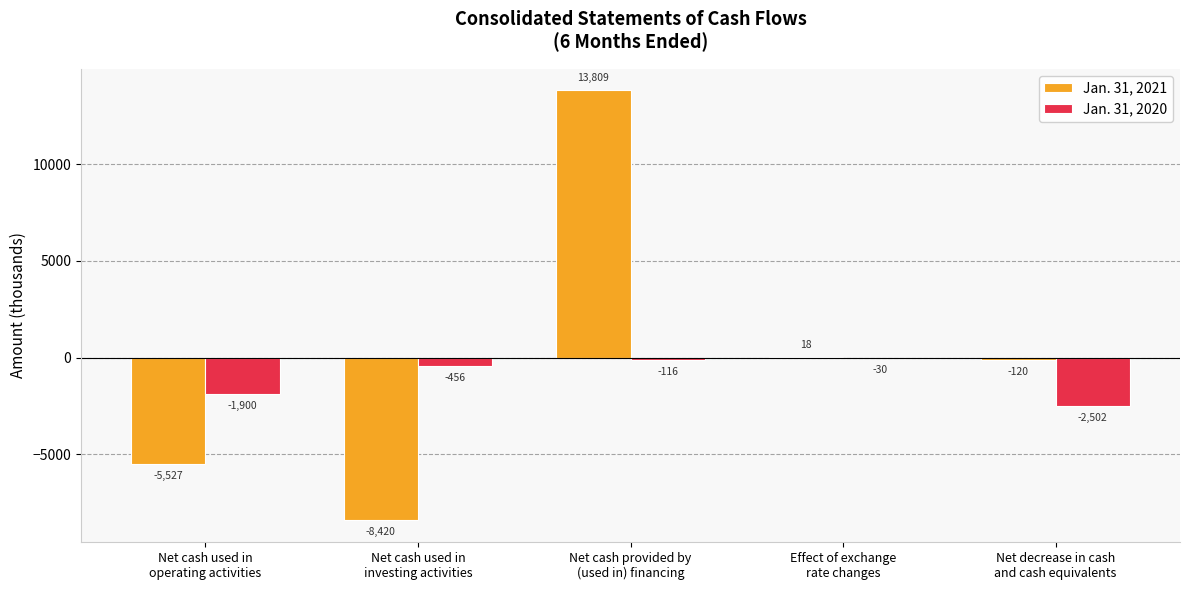

At which label is Jan. 31, 2020 closest to -1266?

Net cash used in
operating activities